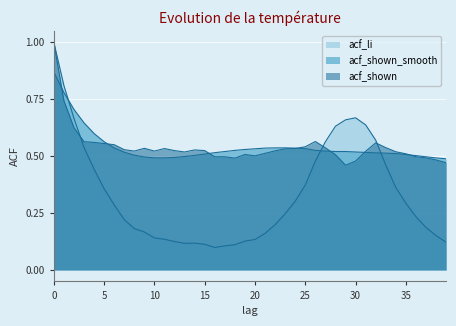

After their last crossing, which series has the higher values: acf_li or acf_shown_smooth?

acf_shown_smooth